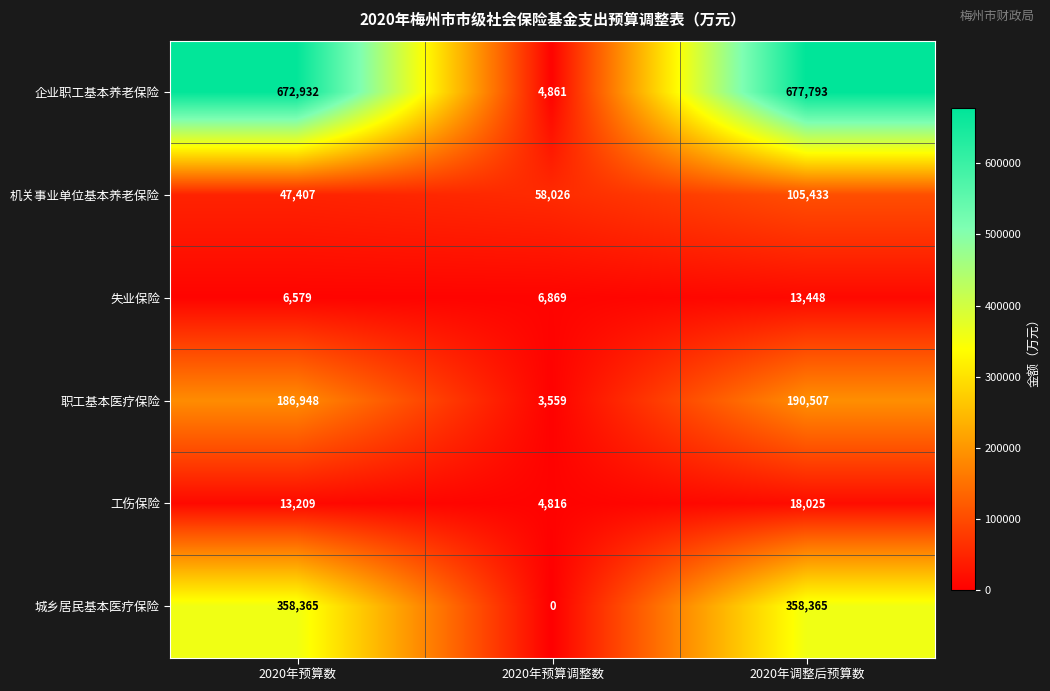

The 职工基本医疗保险 series shows 190507 at 2020年调整后预算数. True or false?

True